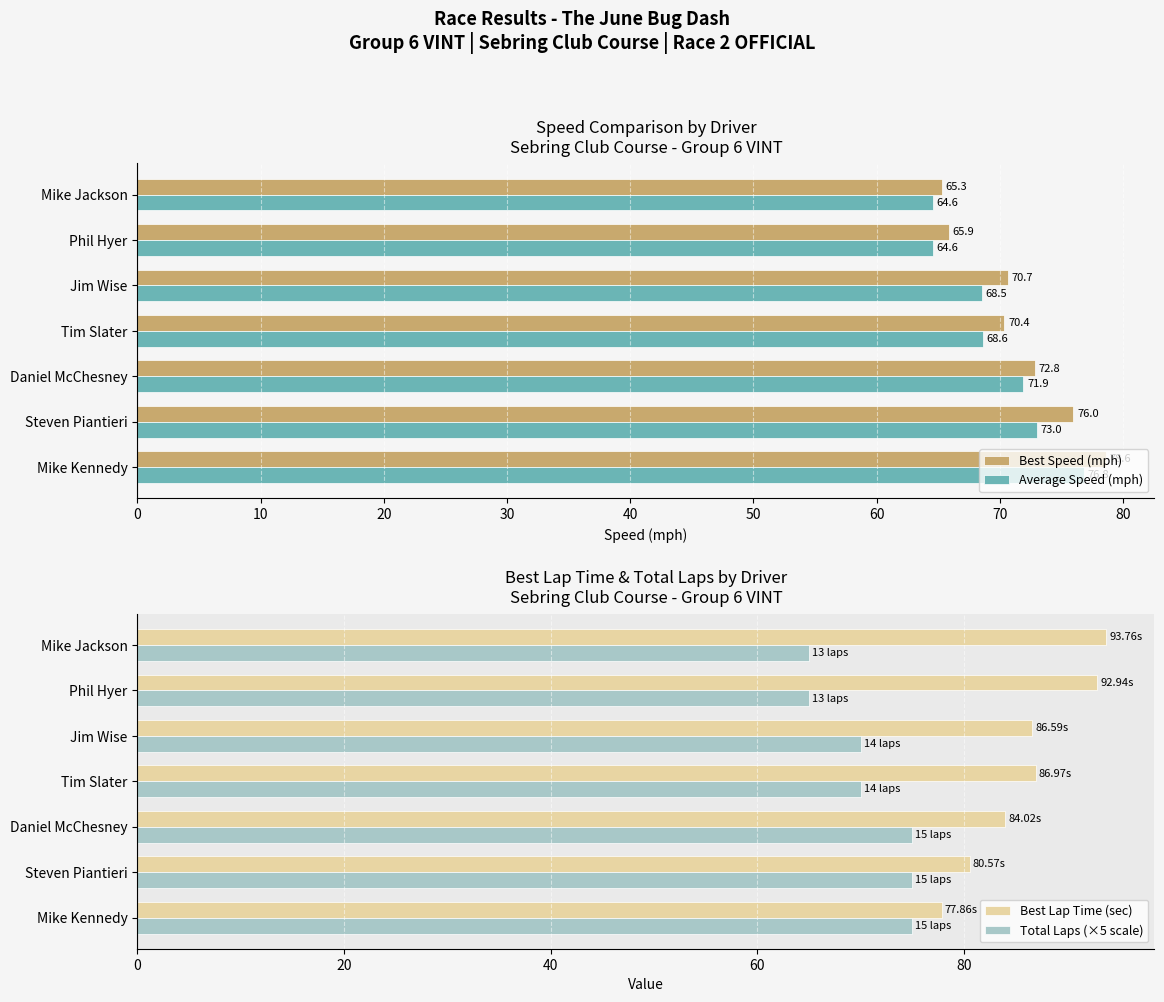

How many bars are there in total?

28